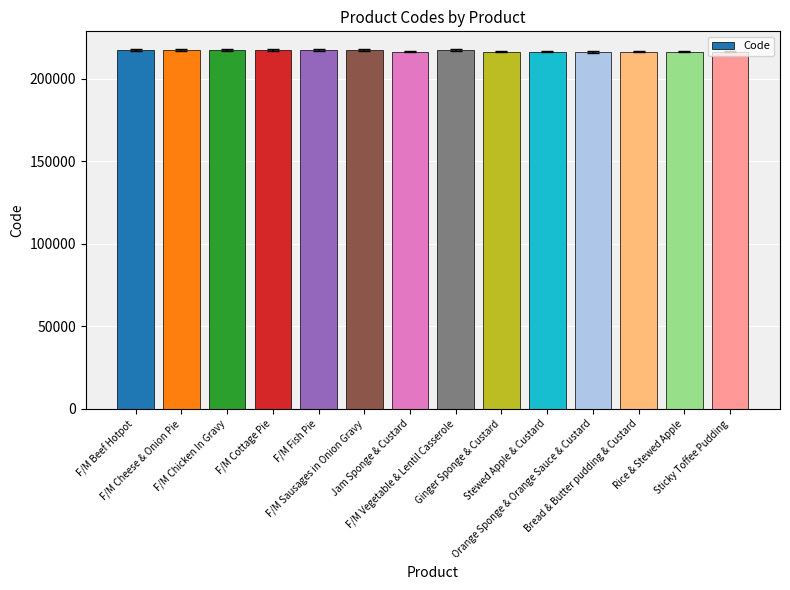

Is it true that the value at F/M Sausages in Onion Gravy is 73163?

False